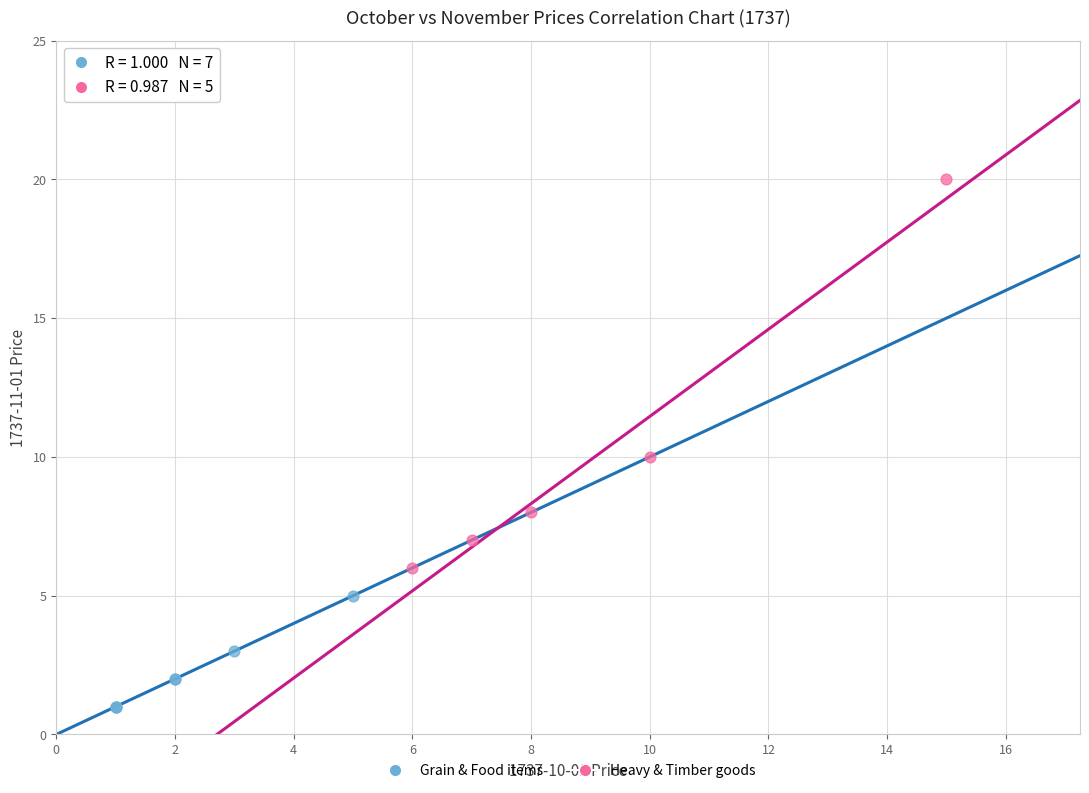

Which series contains the highest Y value?

Heavy & Timber goods